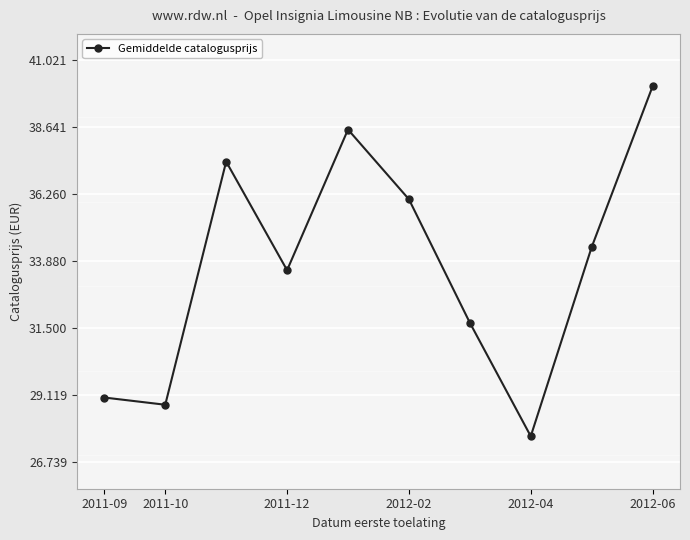

Reading left to right, list all the values displayed in this chart.

29045.0	28789.0	37420.0	33564.2	38558.0	36082.2	31700.5	27671.0	34383.3	40090.2